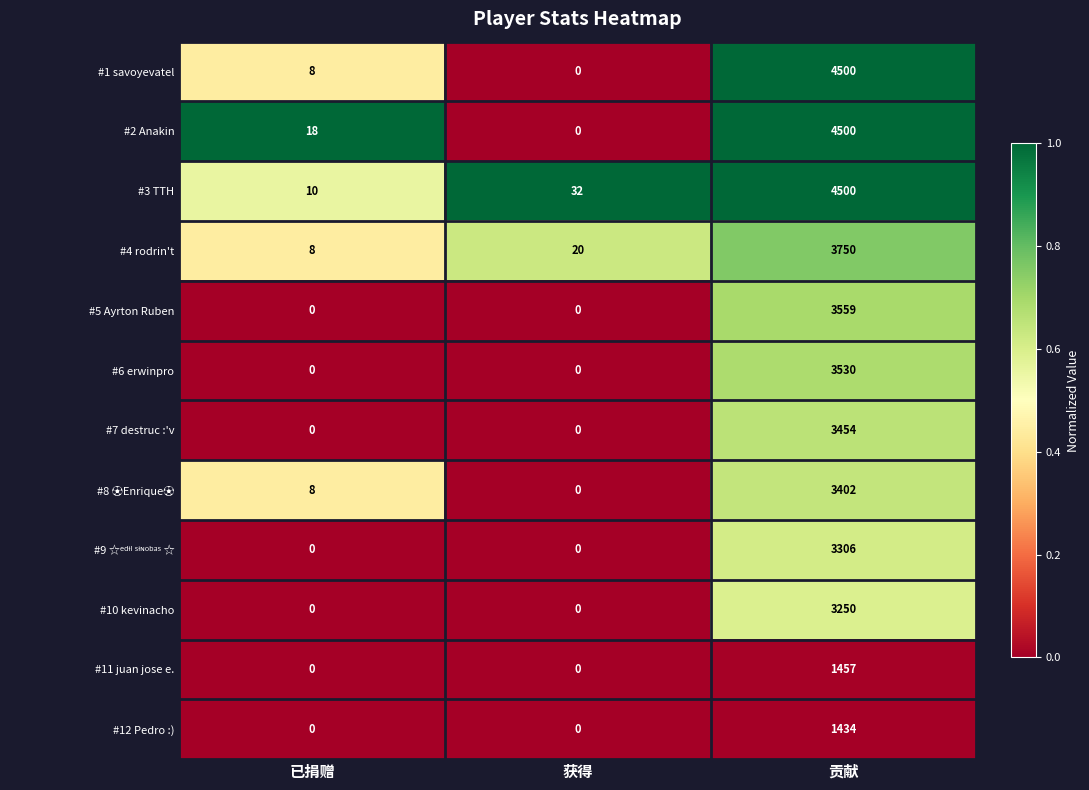

Between 已捐赠 and 获得, which series saw the biggest shift?

#3 TTH